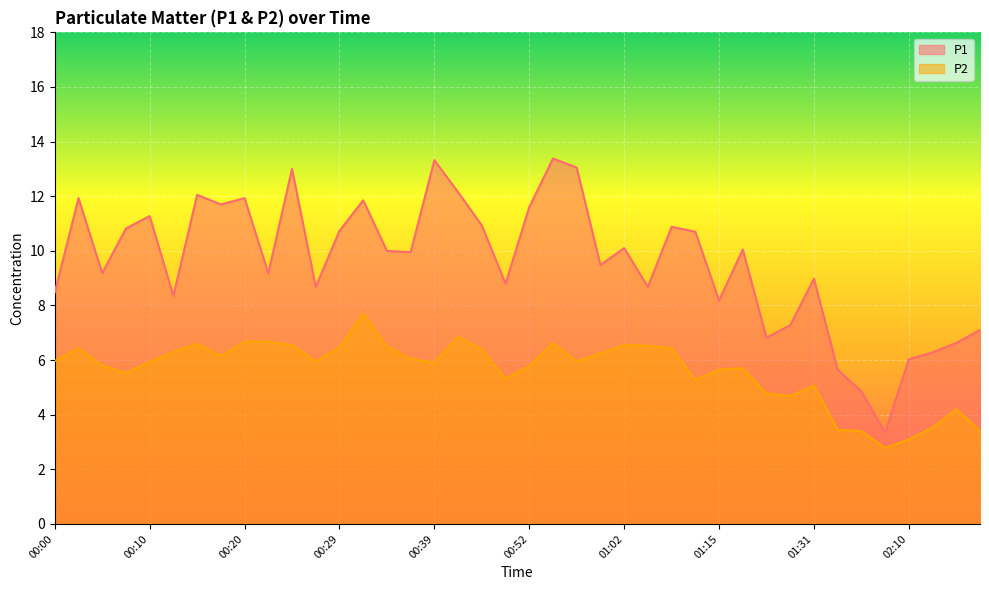

At which label is P1 closest to 8?

01:15